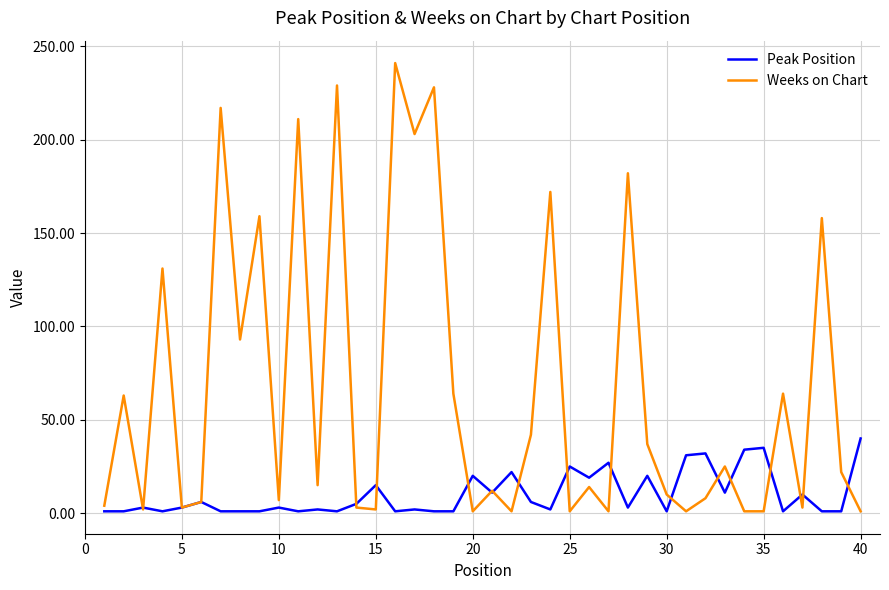

Rank the series by their average value, from highest to lowest.

Weeks on Chart, Peak Position